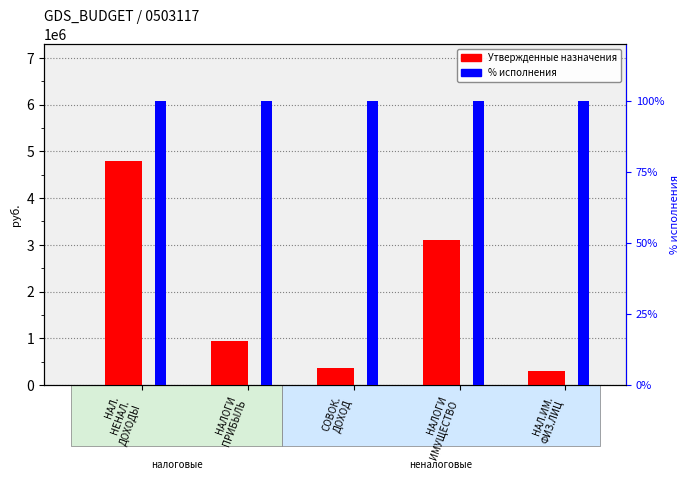

What is the difference between the Утвержденные назначения values at НАЛ.
НЕНАЛ.
ДОХОДЫ and НАЛОГИ
ИМУЩЕСТВО?

1685800